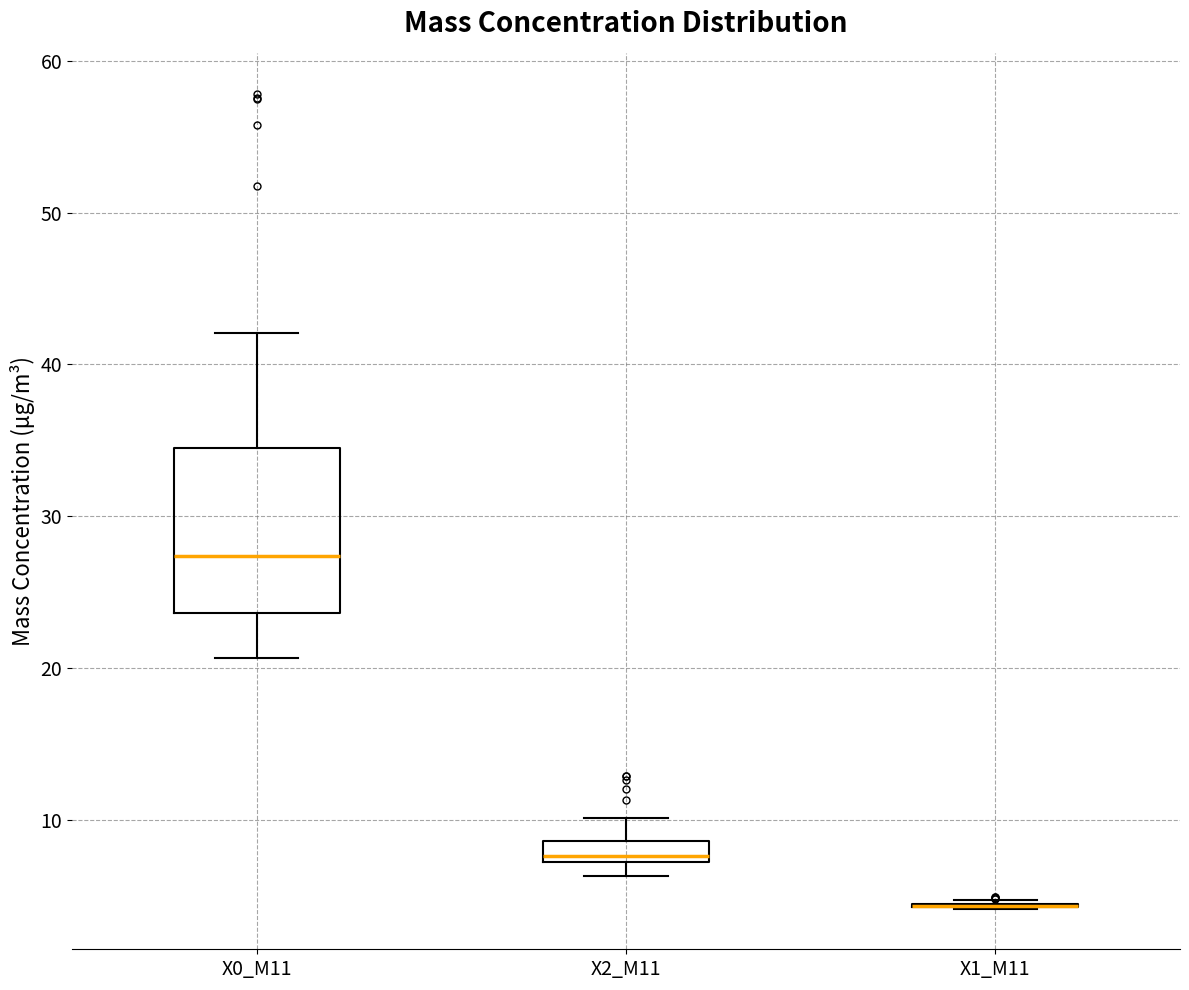

Which box is the tallest, from its lower edge to its upper edge?

X0_M11